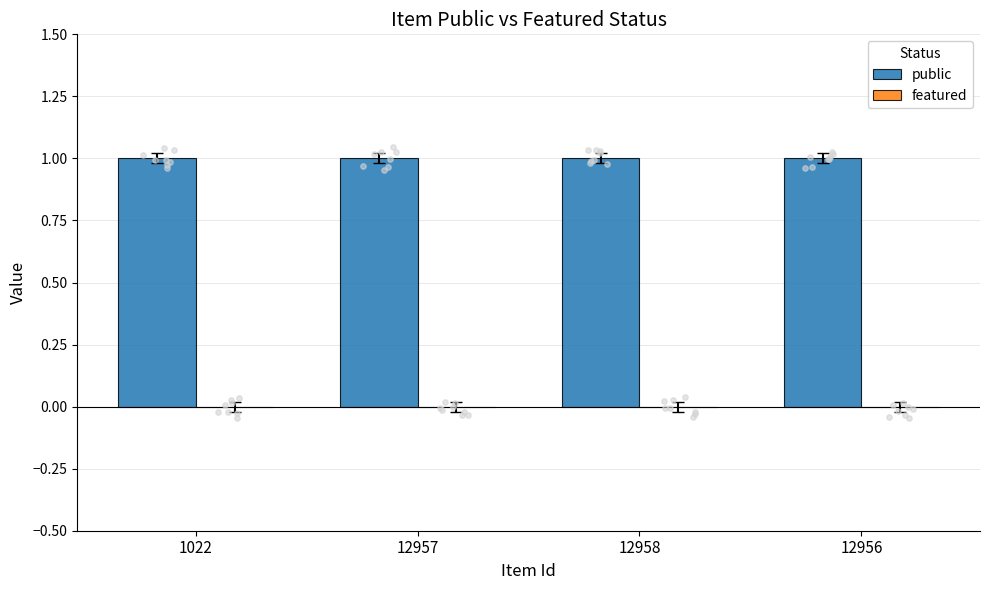

Which series has the largest Y range (max minus min)?

public